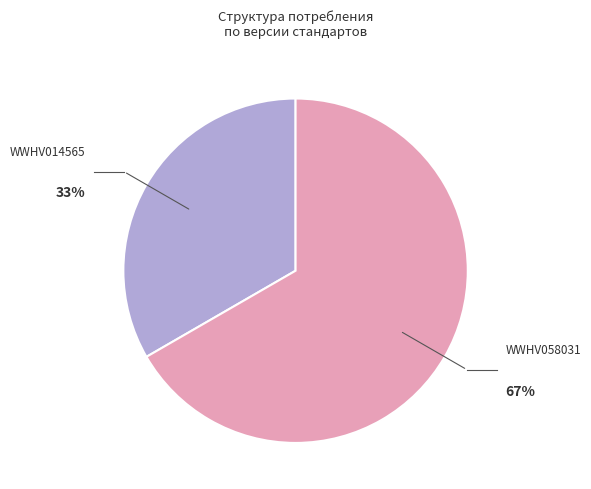

Is there any slice that represents more than half of the pie?

Yes